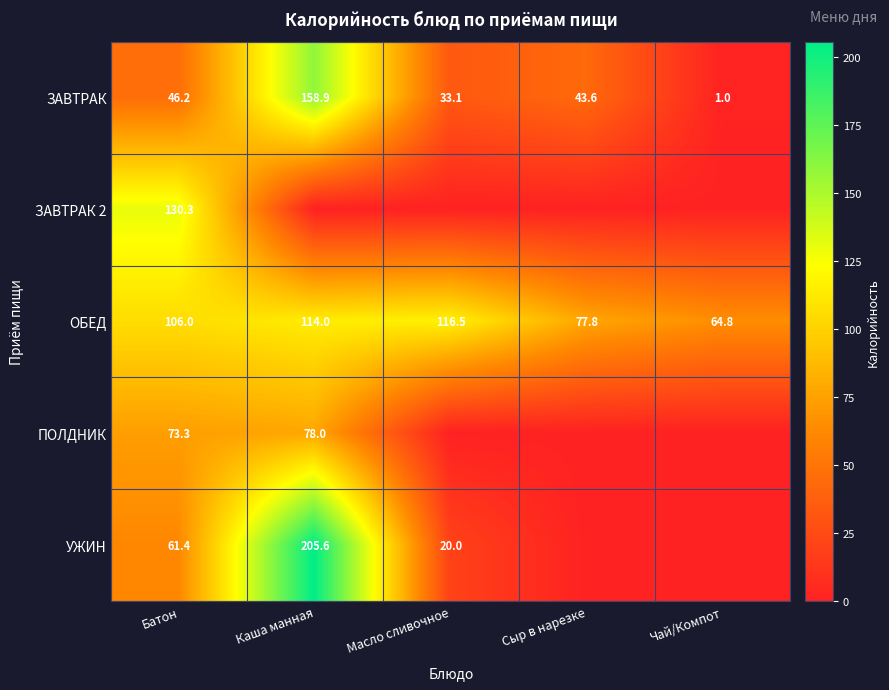

At how many categories does at least one series exceed 64?

5